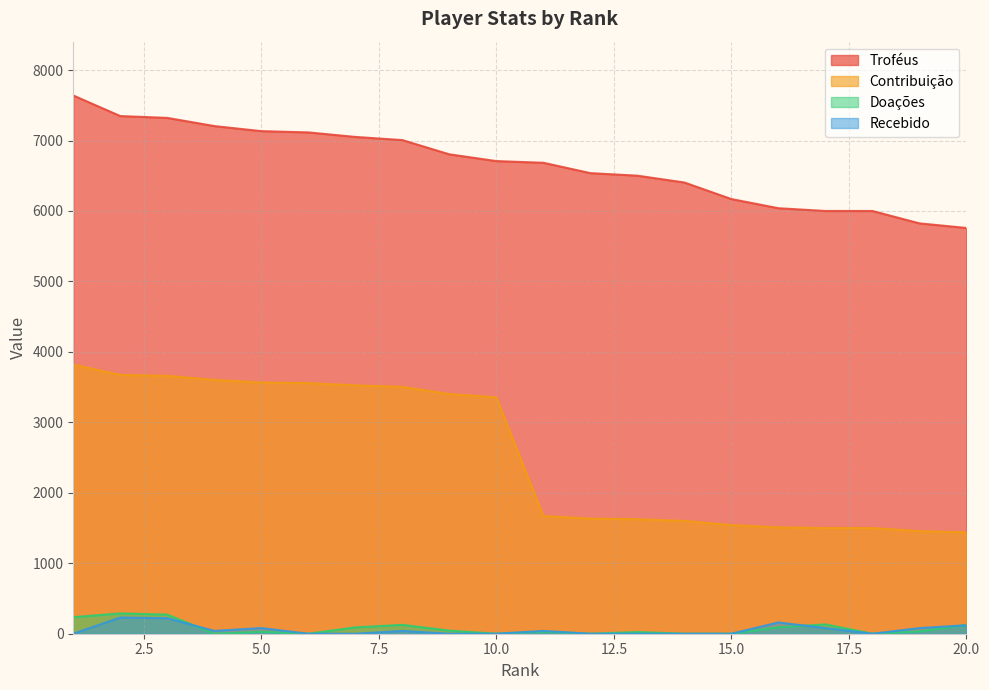

List the series in order of their peak value, lowest first.

Recebido, Doações, Contribuição, Troféus